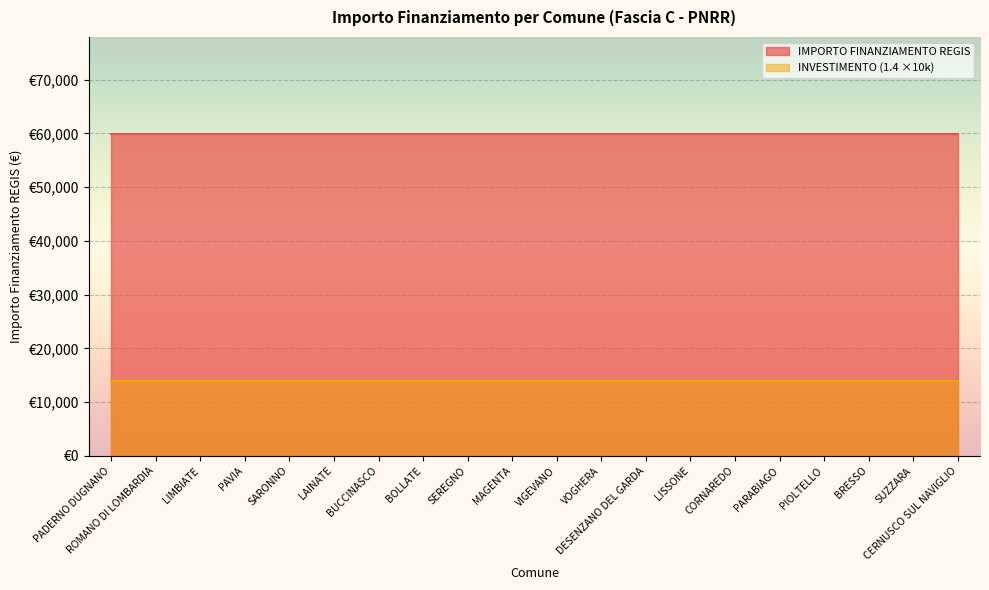

True or false: Concluso and Investimento_1.4 cross at least once.

False